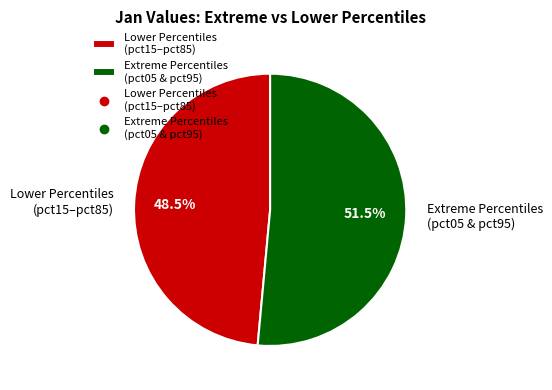

Does any single category account for the majority?

Yes